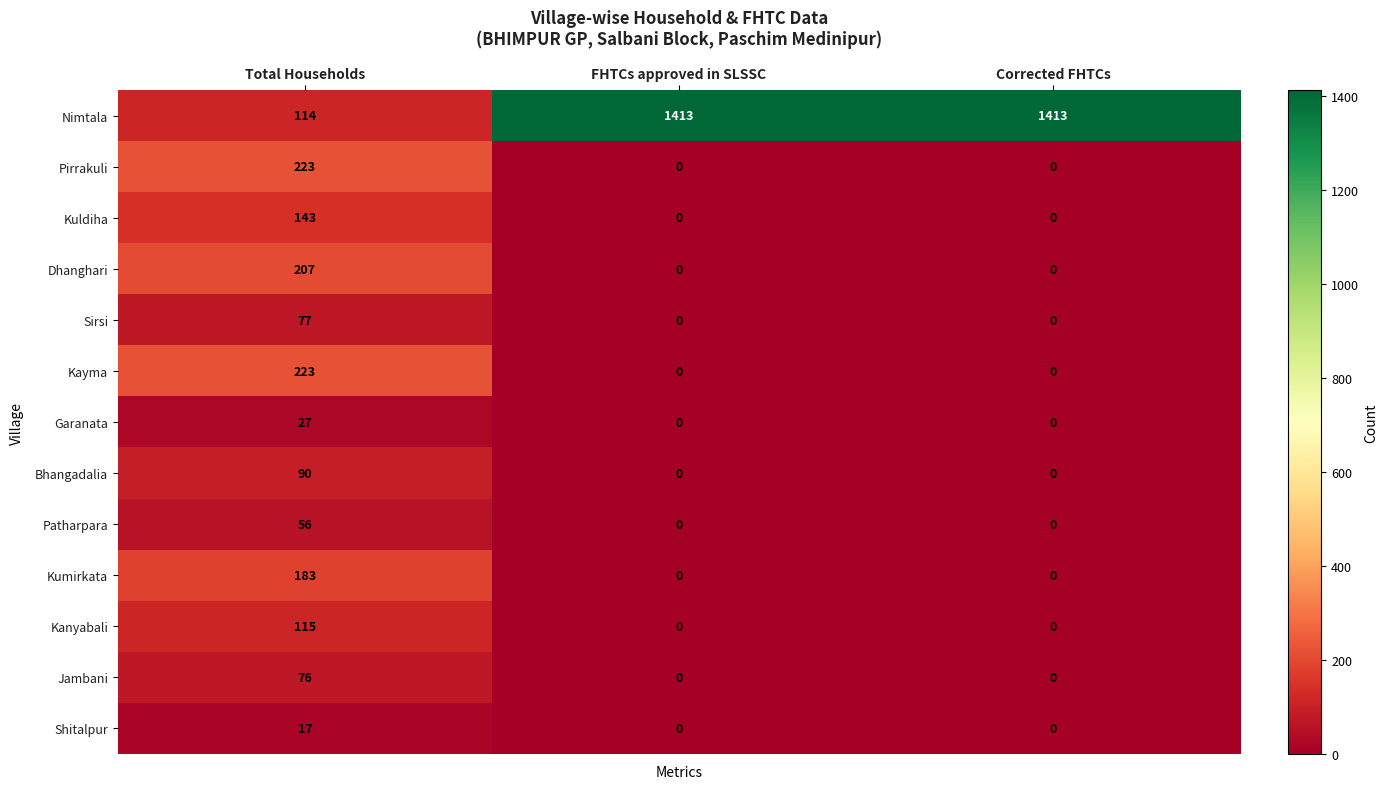

Count the Garanata values in the range 0 to 27.

3